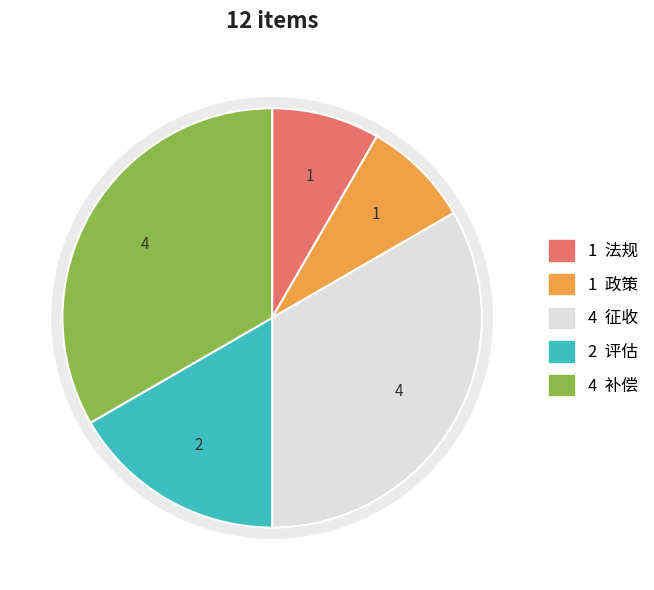

Does 法规 represent more than half of the total?

No